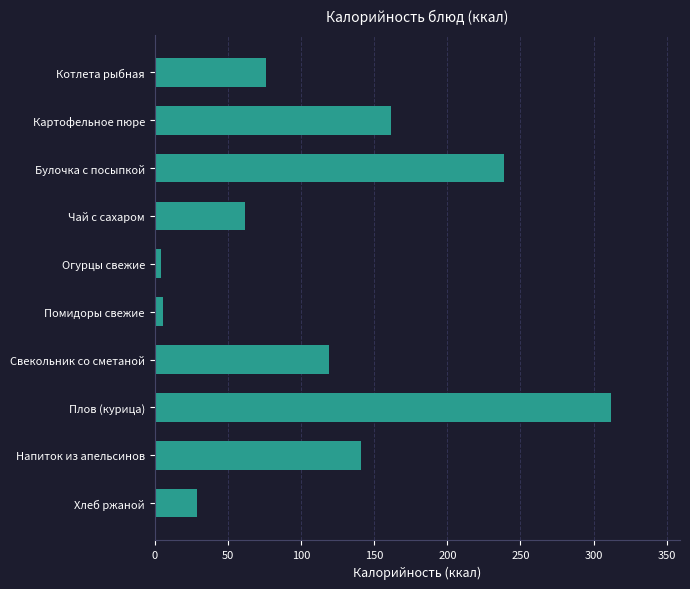

What is the maximum value shown in the chart?

312.2